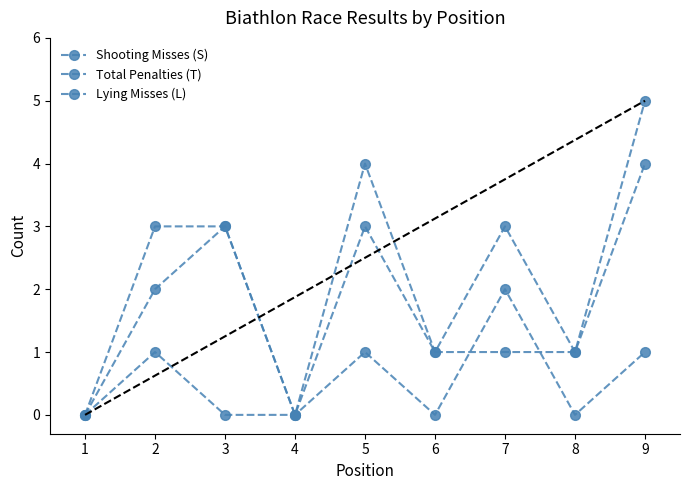

Is this an area chart (filled region under the line)?

No